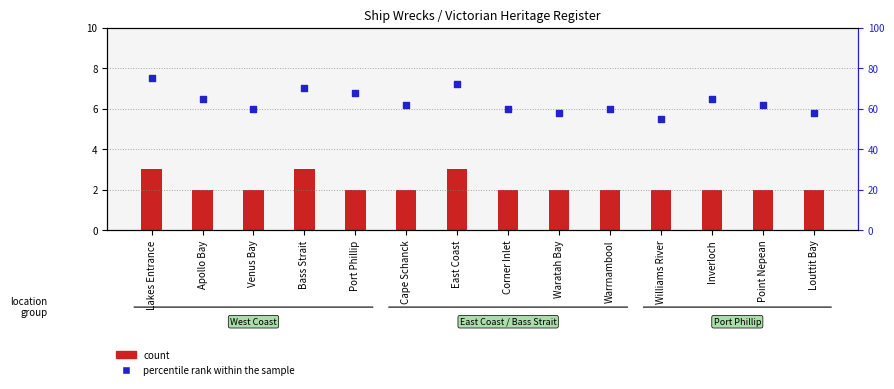

Which series contains the lowest Y value?

count